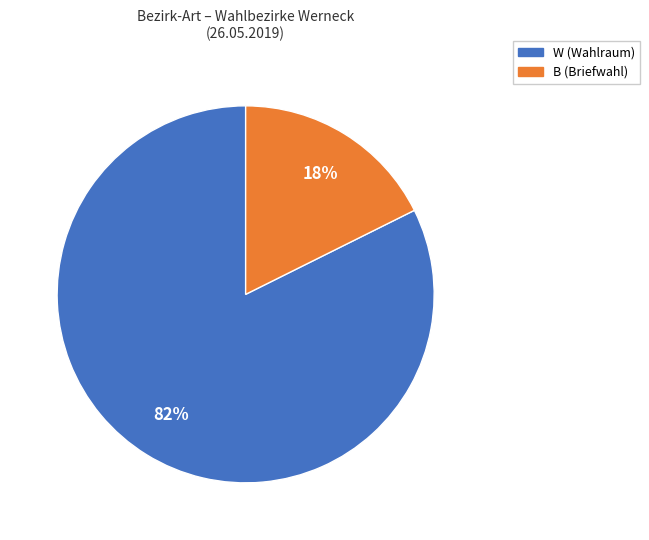

Is it true that B is 18% of the pie?

True